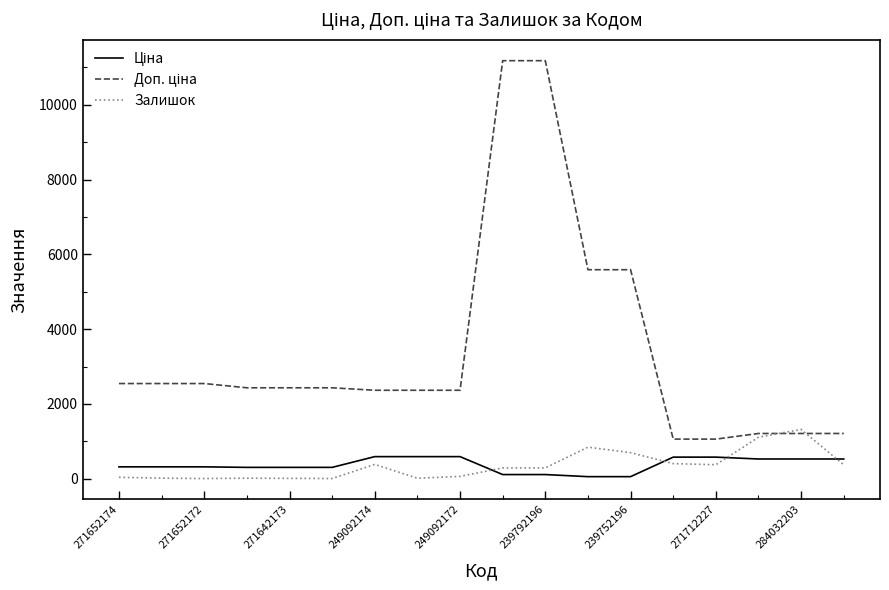

What is the maximum value shown in the chart?

11182.0